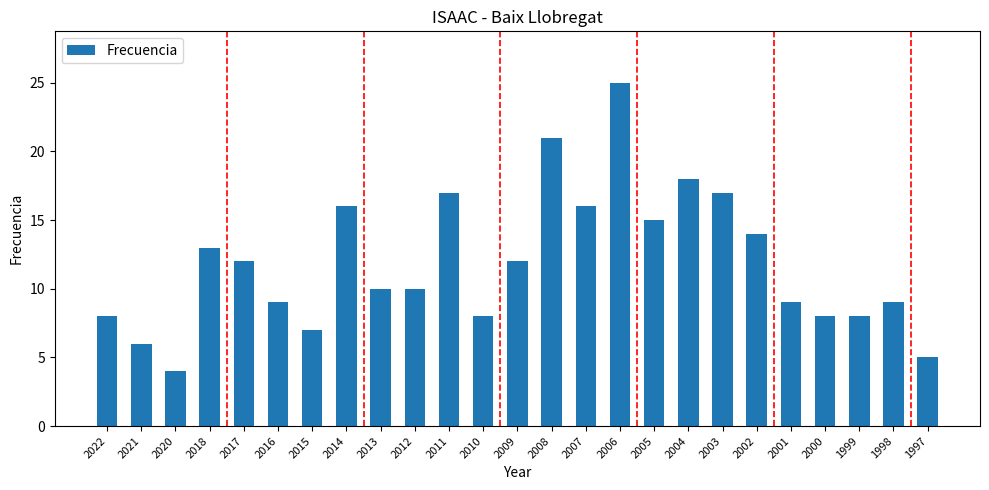

At which label does the data first exceed 10?

2018